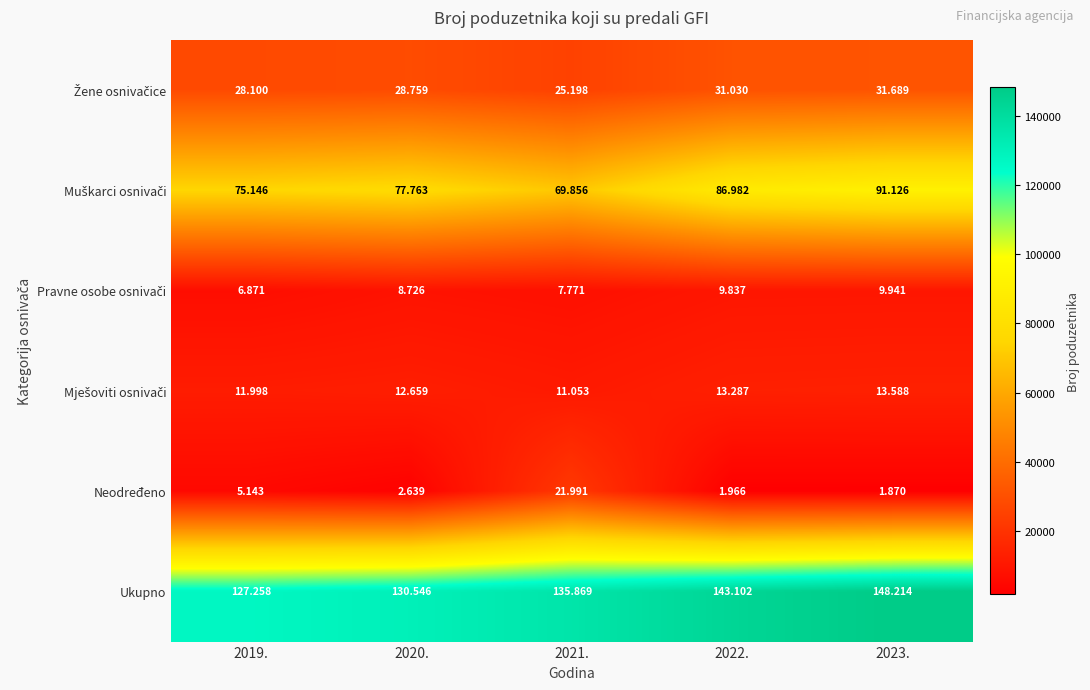

What is the difference between the highest and lowest values at 2019.?

122115